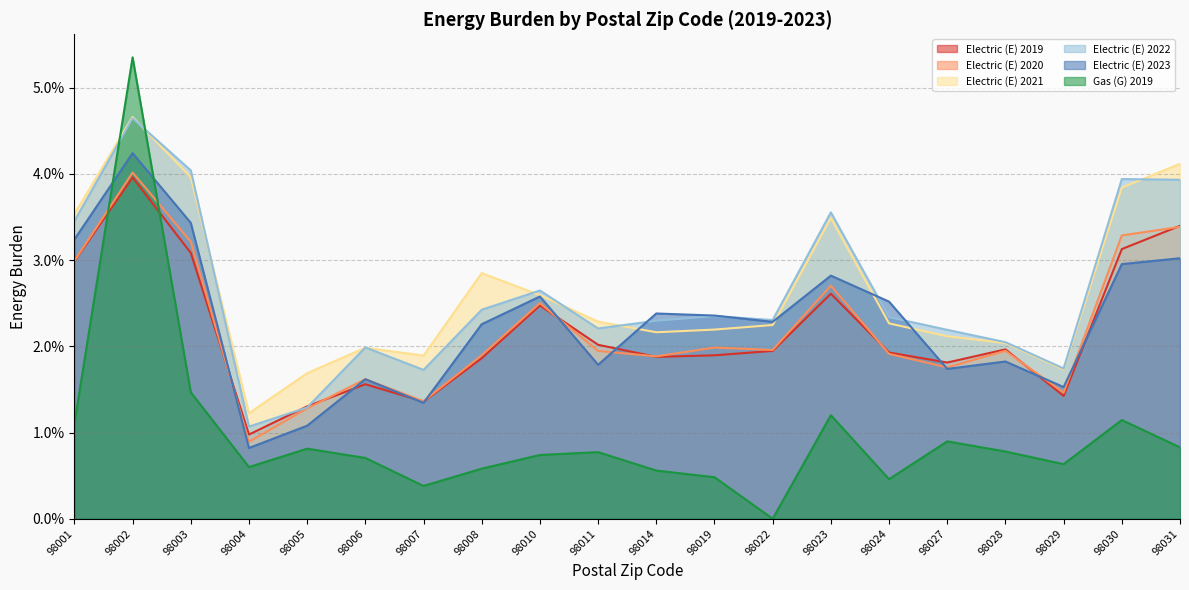

Between 98006 and 98019, which series saw the biggest shift?

Electric (E) 2023